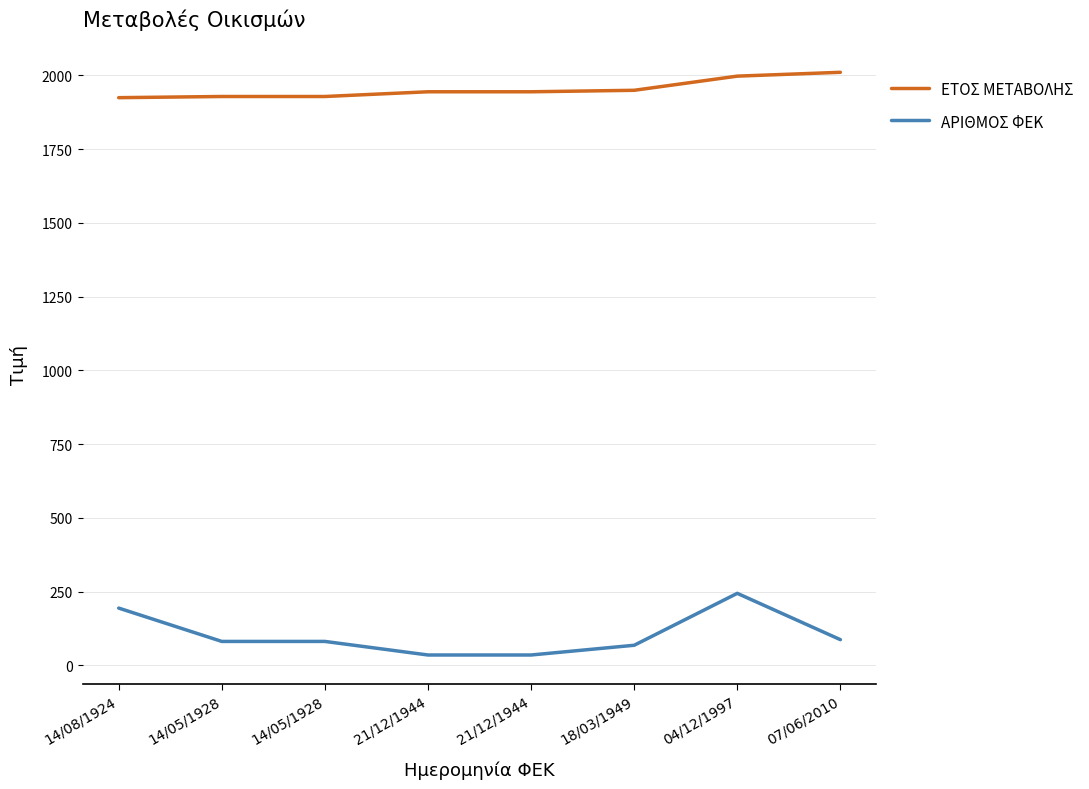

Reading left to right, extract all data points from this chart.

ΕΤΟΣ ΜΕΤΑΒΟΛΗΣ: 1924	1928	1928	1944	1944	1949	1997	2010
ΑΡΙΘΜΟΣ ΦΕΚ: 194	81	81	35	35	68	244	87